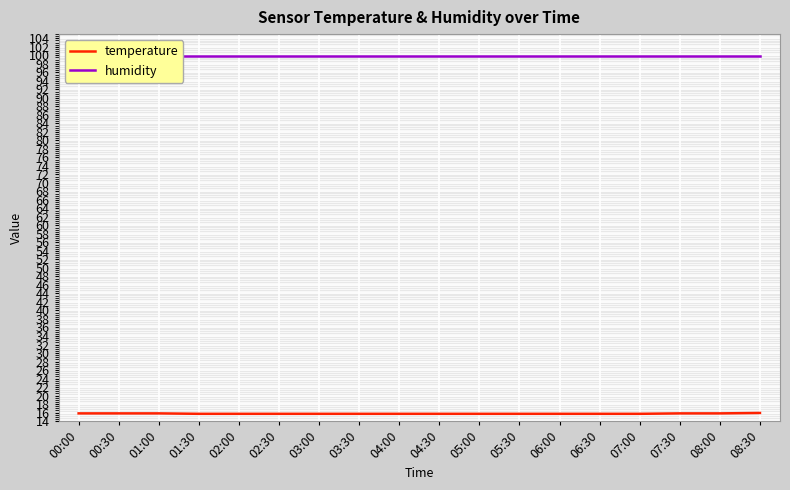

Is the value of humidity at 06:30 greater than the value of temperature at 04:00?

Yes